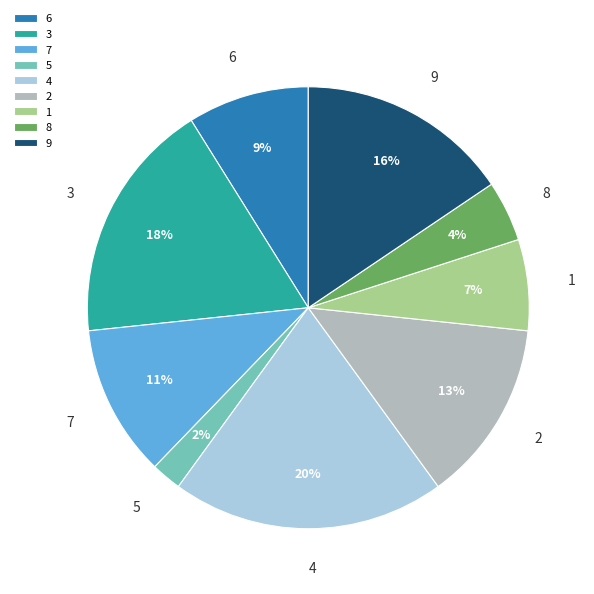

Does any single category account for the majority?

No